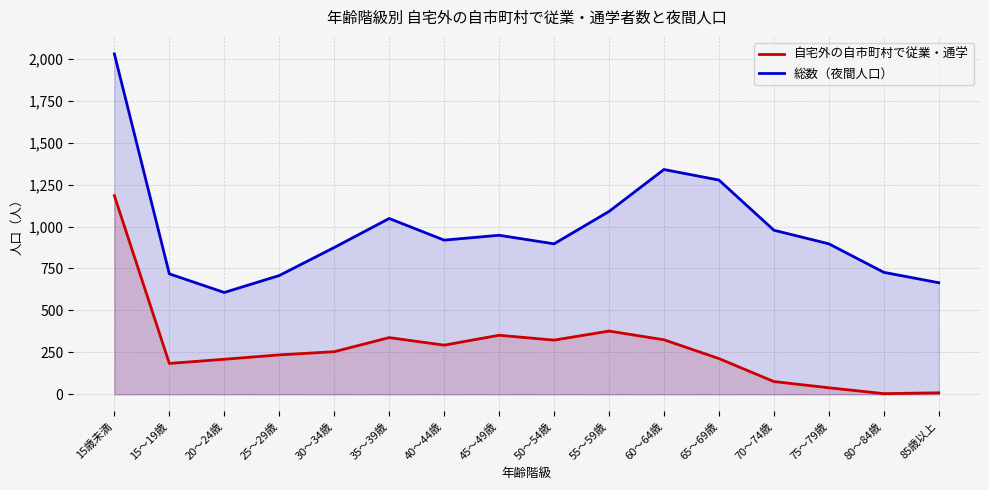

What is the value of the 自宅外の自市町村で従業・通学 point at the 5th from the left?

254